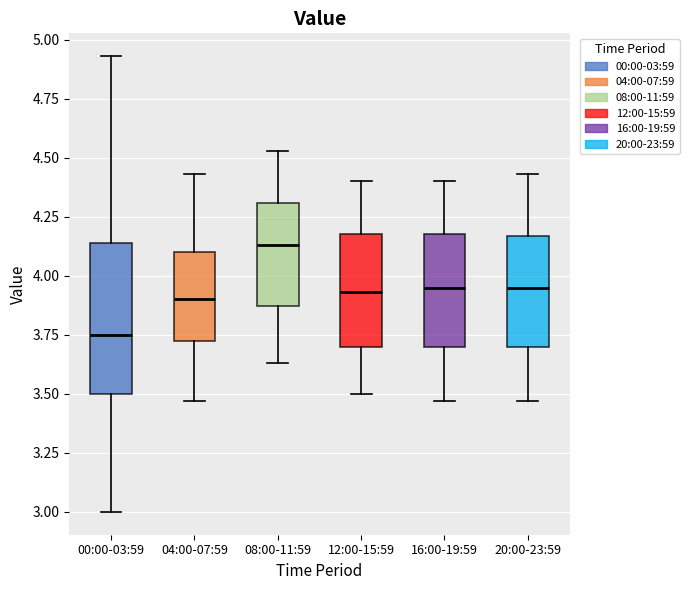

Reading left to right, transcribe this box plot: for each box, give where its median line is, the range the box spans, and where its two whiskers end, as read against the y-axis. The values are not printed on the chart, so give them approximately, as read against the axis.

00:00-03:59: median 3.75, box 3.50 to 4.15, whiskers 3.00 to 4.95
04:00-07:59: median 3.90, box 3.70 to 4.10, whiskers 3.45 to 4.45
08:00-11:59: median 4.15, box 3.85 to 4.30, whiskers 3.65 to 4.55
12:00-15:59: median 3.95, box 3.70 to 4.20, whiskers 3.50 to 4.40
16:00-19:59: median 3.95, box 3.70 to 4.20, whiskers 3.45 to 4.40
20:00-23:59: median 3.95, box 3.70 to 4.15, whiskers 3.45 to 4.45